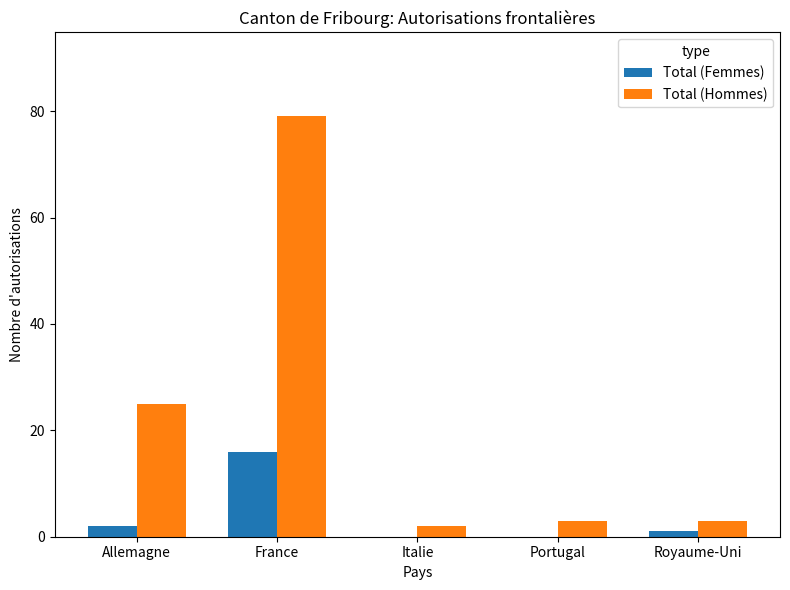

At which label is Total (Hommes) closest to 40?

Allemagne